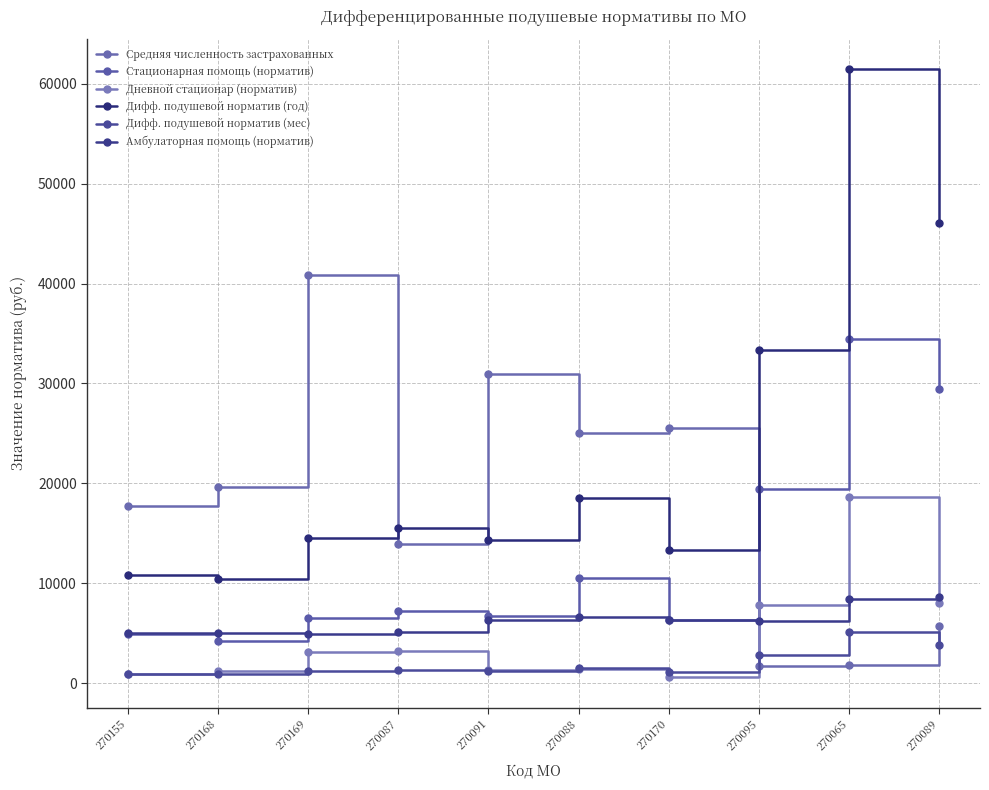

Count the number of data series in this chart.

6